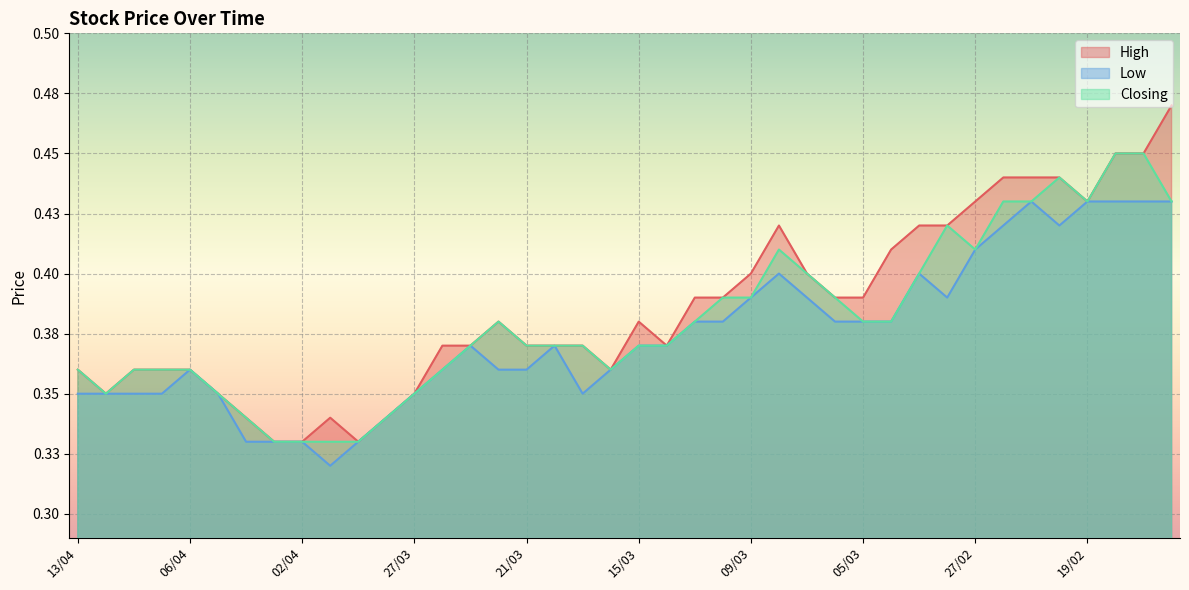

Reading right to left, extract all data points from this chart.

High: 12/02=0.5	13/02=0.5	14/02=0.5	19/02=0.4	20/02=0.4	21/02=0.4	22/02=0.4	27/02=0.4	28/02=0.4	01/03=0.4	02/03=0.4	05/03=0.4	06/03=0.4	07/03=0.4	08/03=0.4	09/03=0.4	12/03=0.4	13/03=0.4	14/03=0.4	15/03=0.4	16/03=0.4	19/03=0.4	20/03=0.4	21/03=0.4	22/03=0.4	23/03=0.4	26/03=0.4	27/03=0.3	28/03=0.3	29/03=0.3	30/03=0.3	02/04=0.3	03/04=0.3	04/04=0.3	05/04=0.3	06/04=0.4	09/04=0.4	10/04=0.4	11/04=0.3	13/04=0.4
Low: 12/02=0.4	13/02=0.4	14/02=0.4	19/02=0.4	20/02=0.4	21/02=0.4	22/02=0.4	27/02=0.4	28/02=0.4	01/03=0.4	02/03=0.4	05/03=0.4	06/03=0.4	07/03=0.4	08/03=0.4	09/03=0.4	12/03=0.4	13/03=0.4	14/03=0.4	15/03=0.4	16/03=0.4	19/03=0.3	20/03=0.4	21/03=0.4	22/03=0.4	23/03=0.4	26/03=0.4	27/03=0.3	28/03=0.3	29/03=0.3	30/03=0.3	02/04=0.3	03/04=0.3	04/04=0.3	05/04=0.3	06/04=0.4	09/04=0.3	10/04=0.3	11/04=0.3	13/04=0.3
Closing: 12/02=0.4	13/02=0.5	14/02=0.5	19/02=0.4	20/02=0.4	21/02=0.4	22/02=0.4	27/02=0.4	28/02=0.4	01/03=0.4	02/03=0.4	05/03=0.4	06/03=0.4	07/03=0.4	08/03=0.4	09/03=0.4	12/03=0.4	13/03=0.4	14/03=0.4	15/03=0.4	16/03=0.4	19/03=0.4	20/03=0.4	21/03=0.4	22/03=0.4	23/03=0.4	26/03=0.4	27/03=0.3	28/03=0.3	29/03=0.3	30/03=0.3	02/04=0.3	03/04=0.3	04/04=0.3	05/04=0.3	06/04=0.4	09/04=0.4	10/04=0.4	11/04=0.3	13/04=0.4